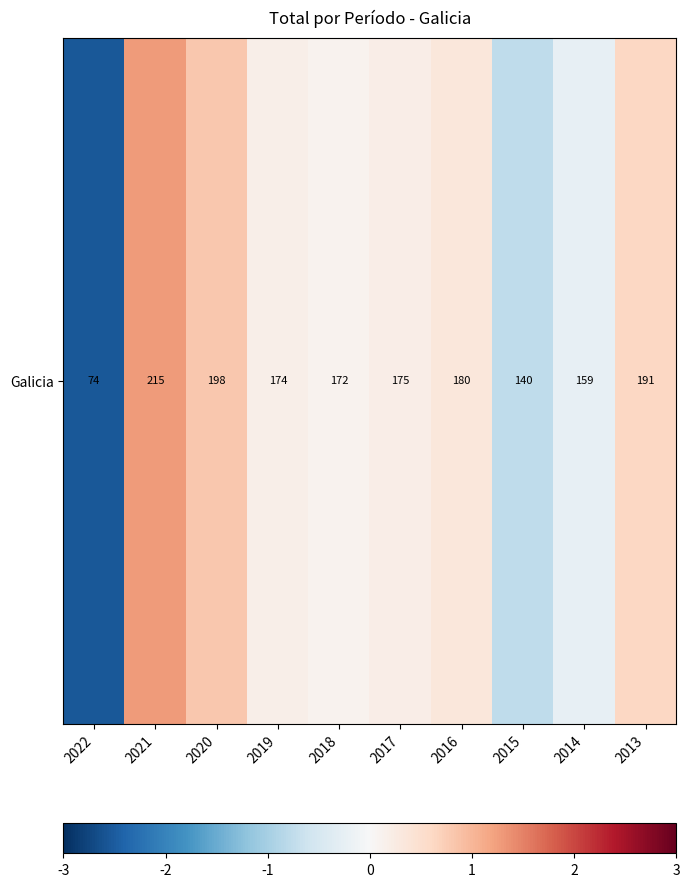

How many distinct data groups are displayed?

1